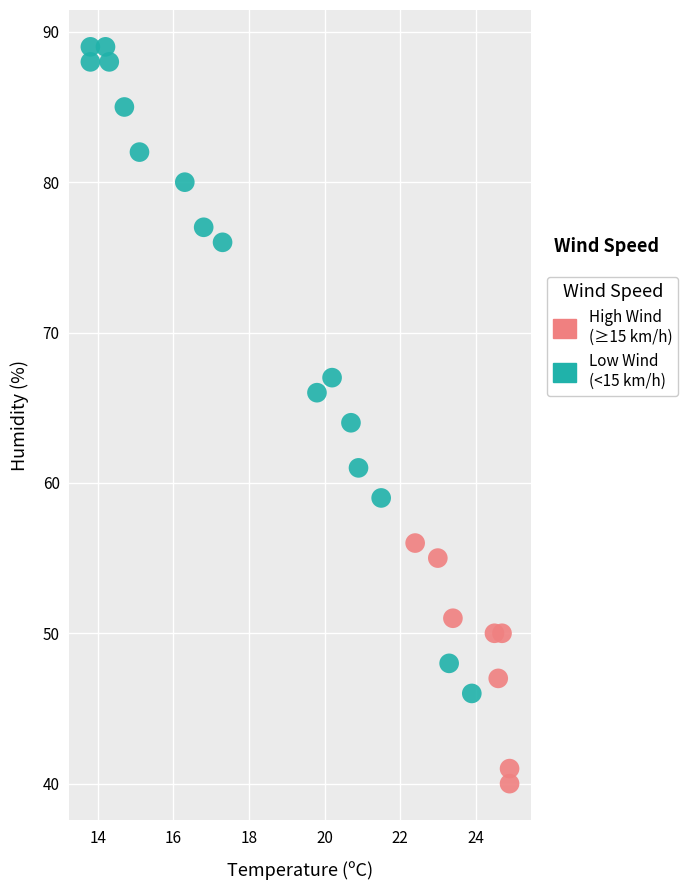

Which series has the widest spread of Y values?

Low Wind (<15 km/h)